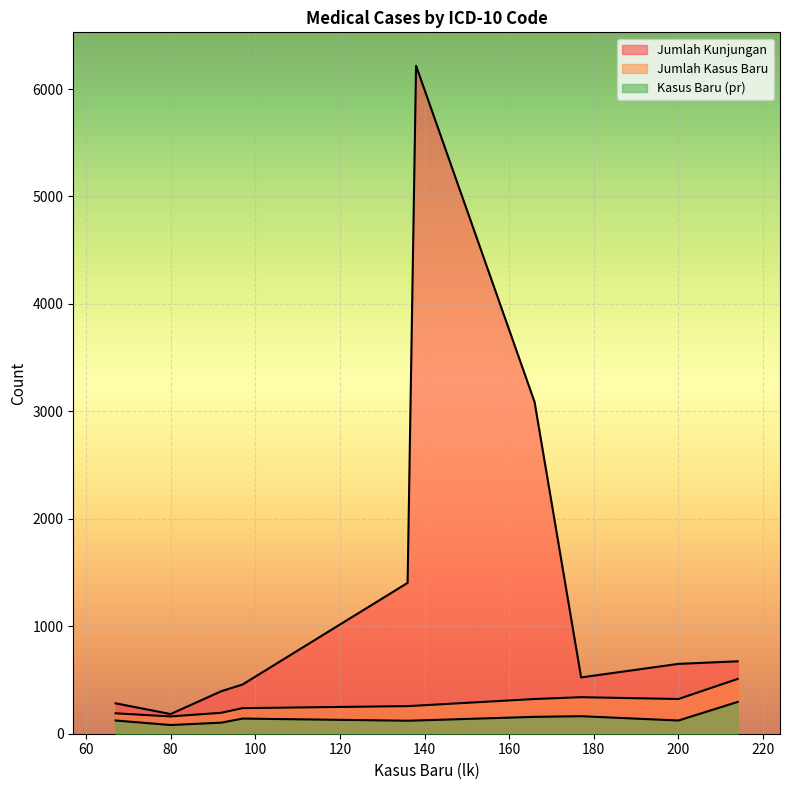

Does the chart display data point markers on the line(s)?

No